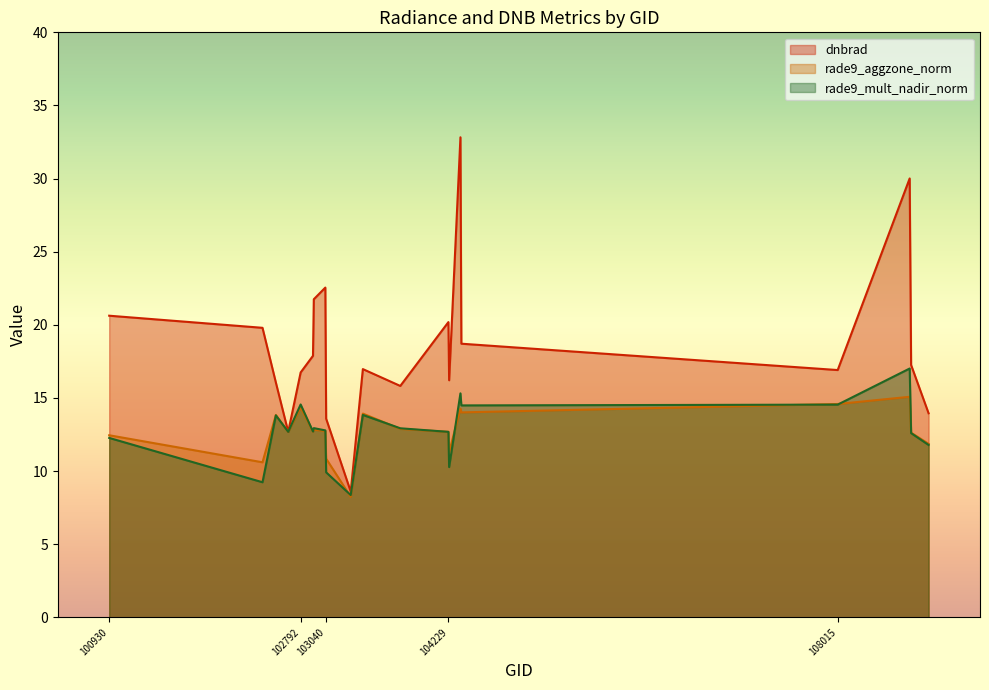

List the labels in order of rade9_aggzone_norm value, largest first.

108715, 108015, 102792, 104346, 104355, 103397, 102551, 103761, 102920, 103032, 102912, 102671, 104229, 108729, 100930, 108899, 104236, 103040, 102421, 103279